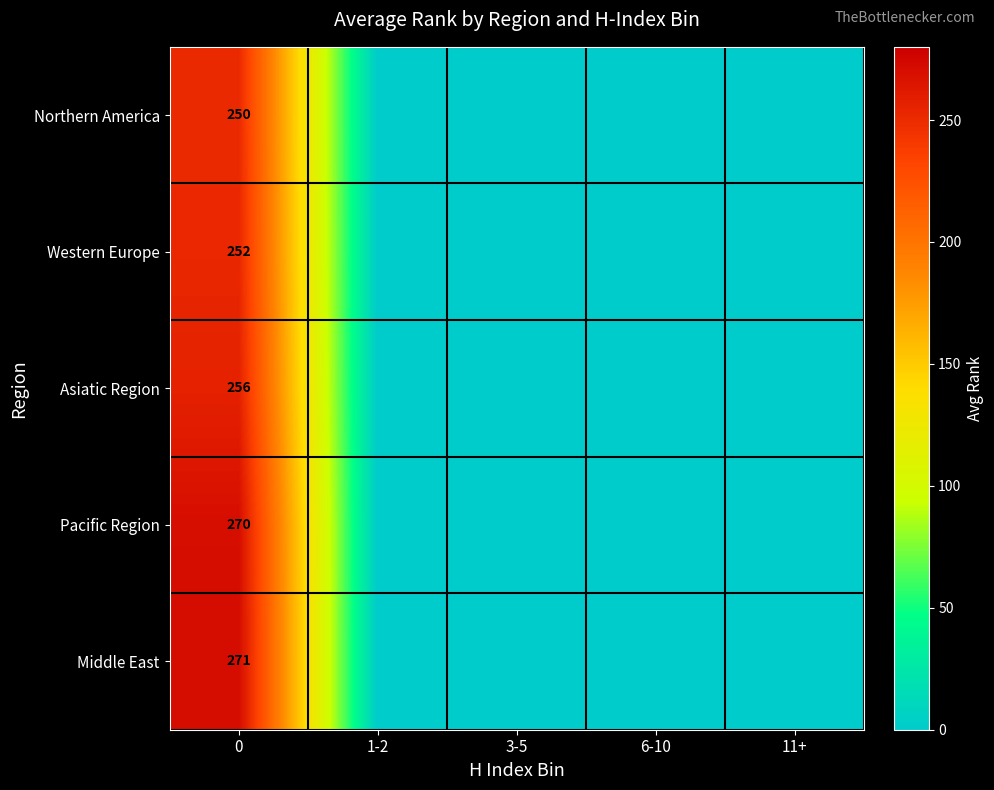

What is the spread (max minus min) of values at 0?

21